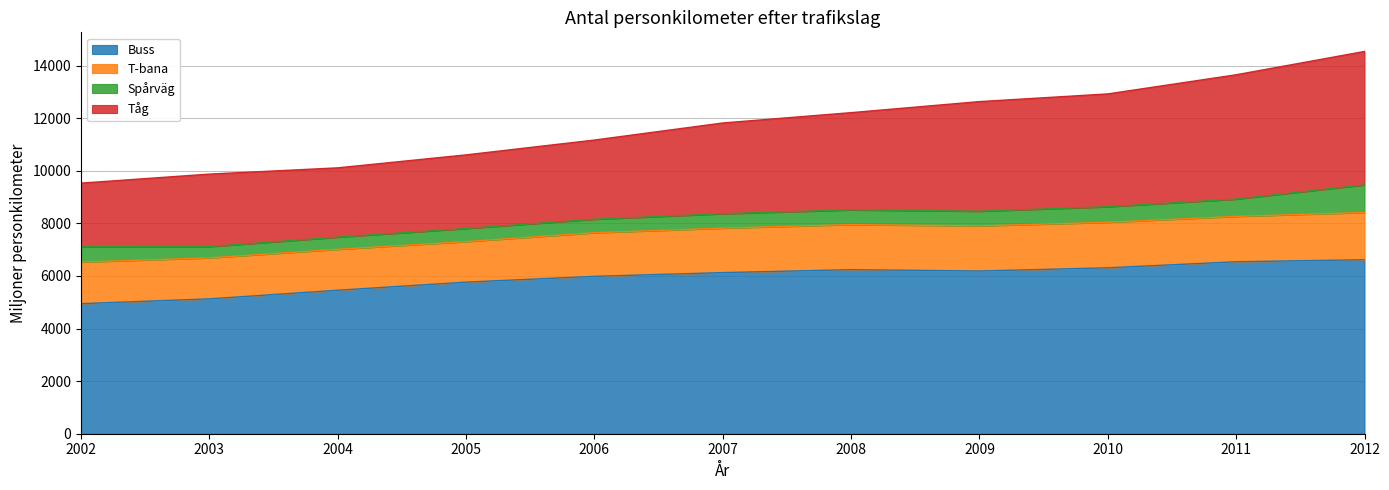

How many interior local peaks does the Buss series have?

1